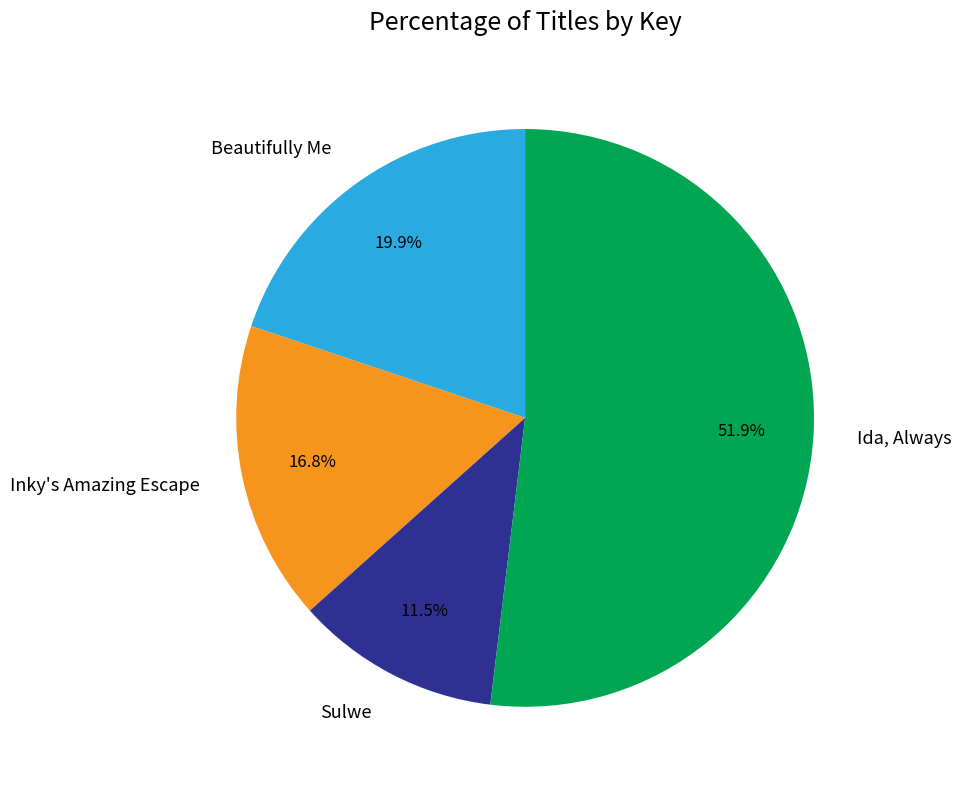

The Inky's Amazing Escape slice represents 4% of the pie. True or false?

False